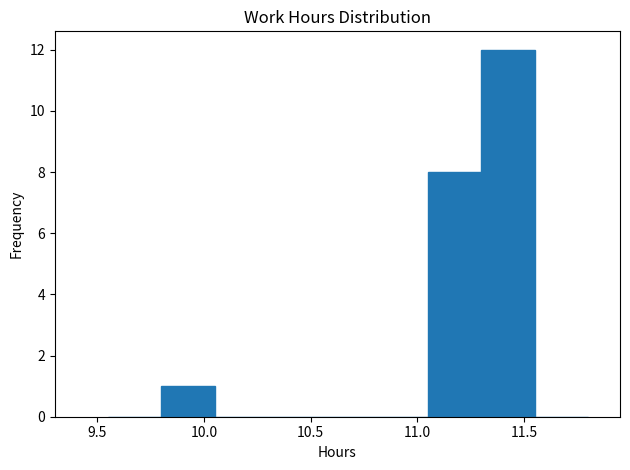

Which range on the x-axis has the tallest bar?

11.30 to 11.55